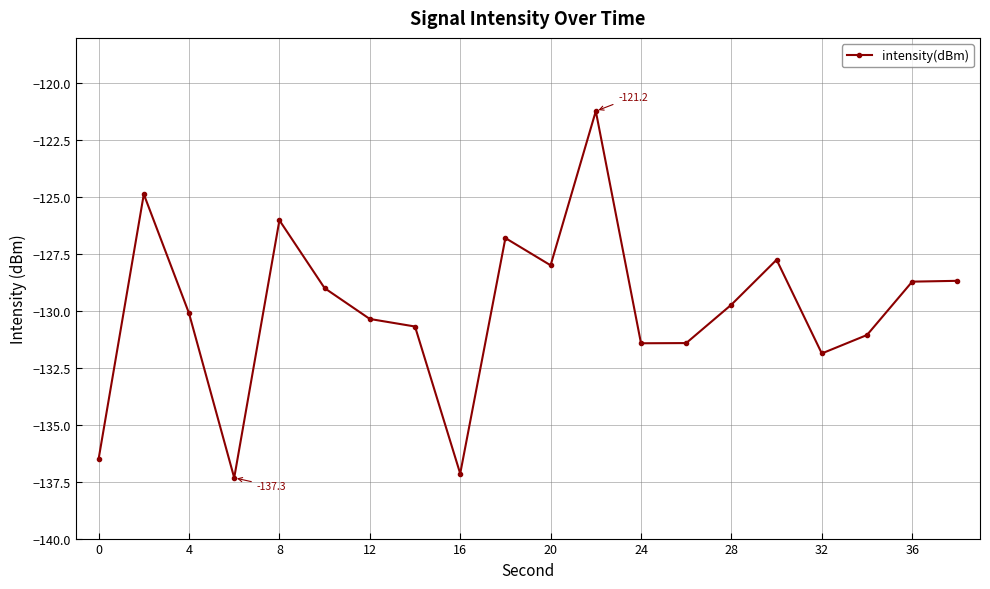

True or false: the data has more than 1 interior local peaks.

True